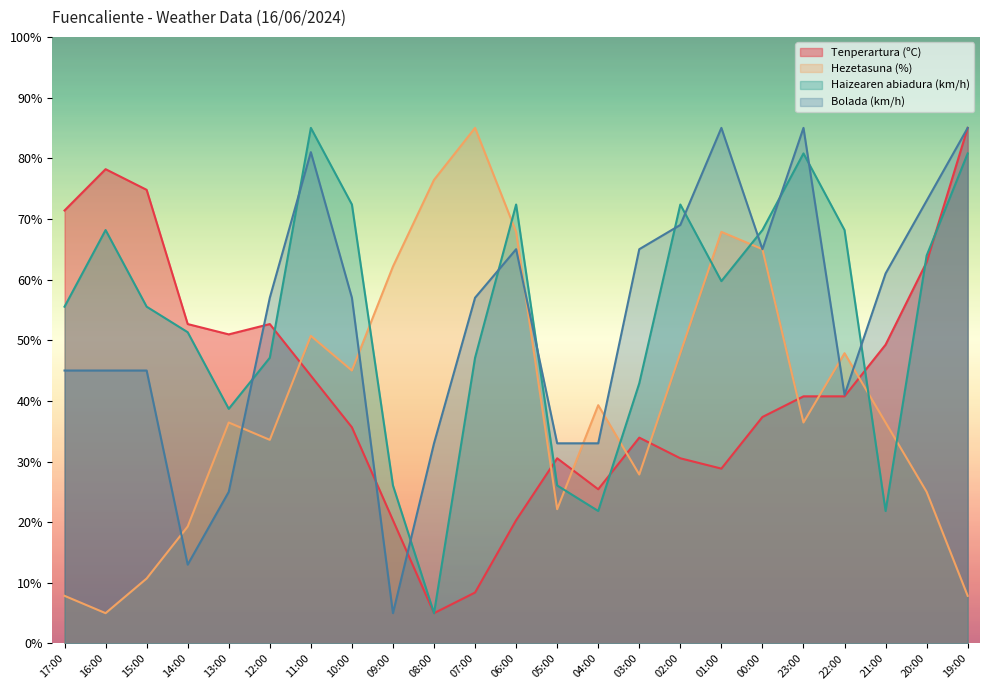

How many data points does each series have?

23